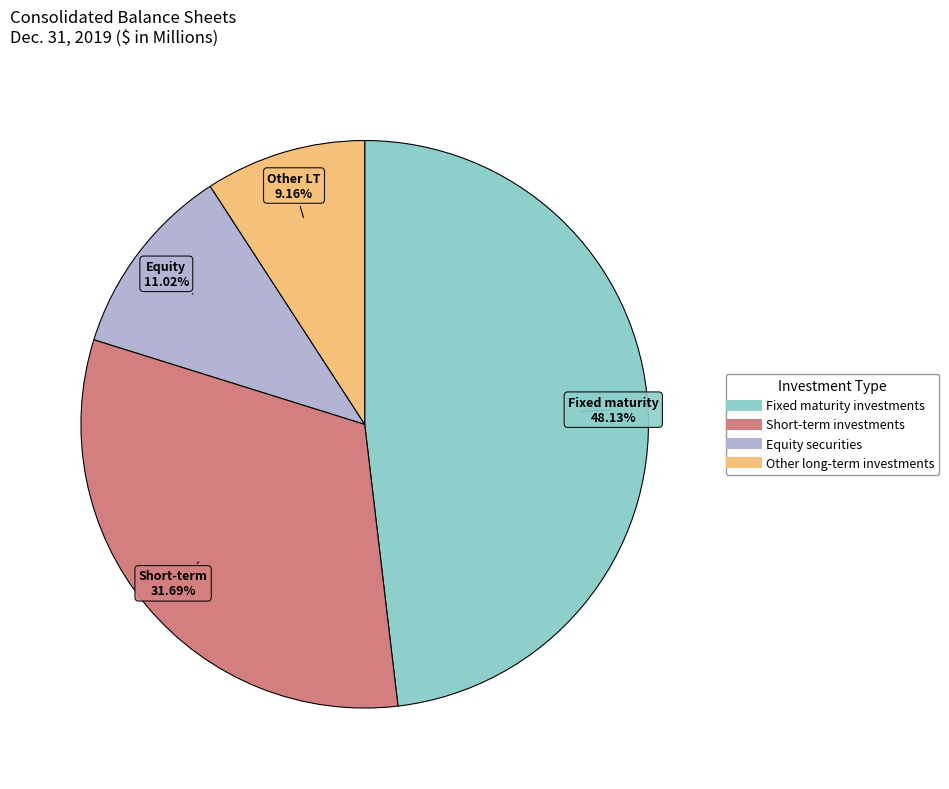

Which slice is the smallest?

Other long-term investments